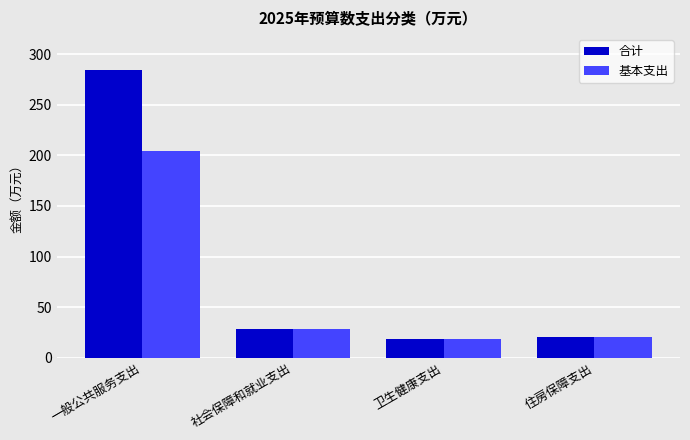

What is the sum of all 基本支出 values?

271.9